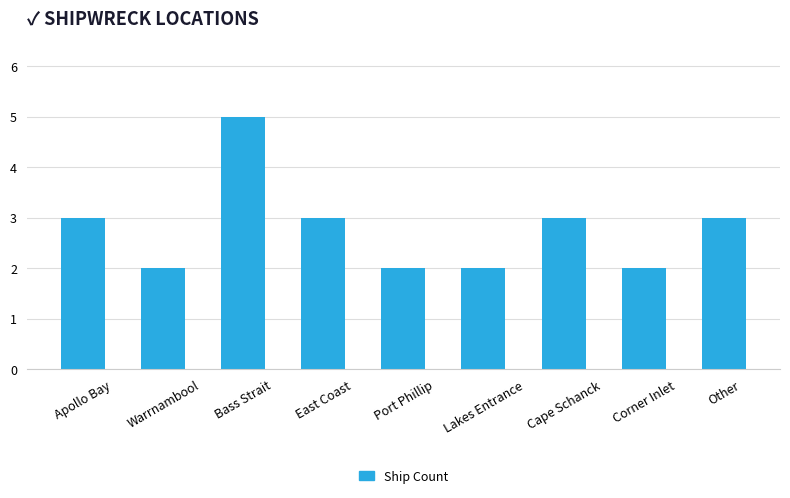

How many values are between 2 and 3?

8